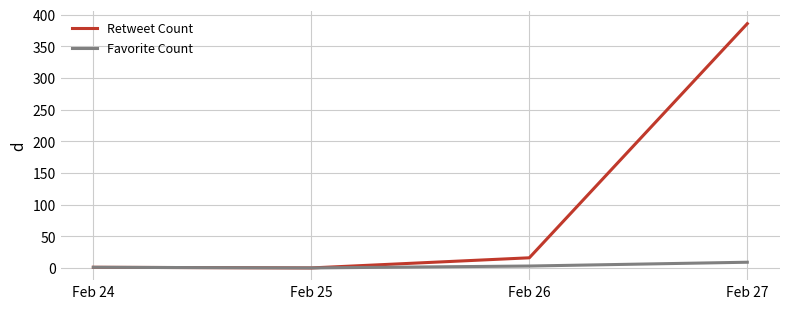

Does the chart have visible grid lines?

Yes